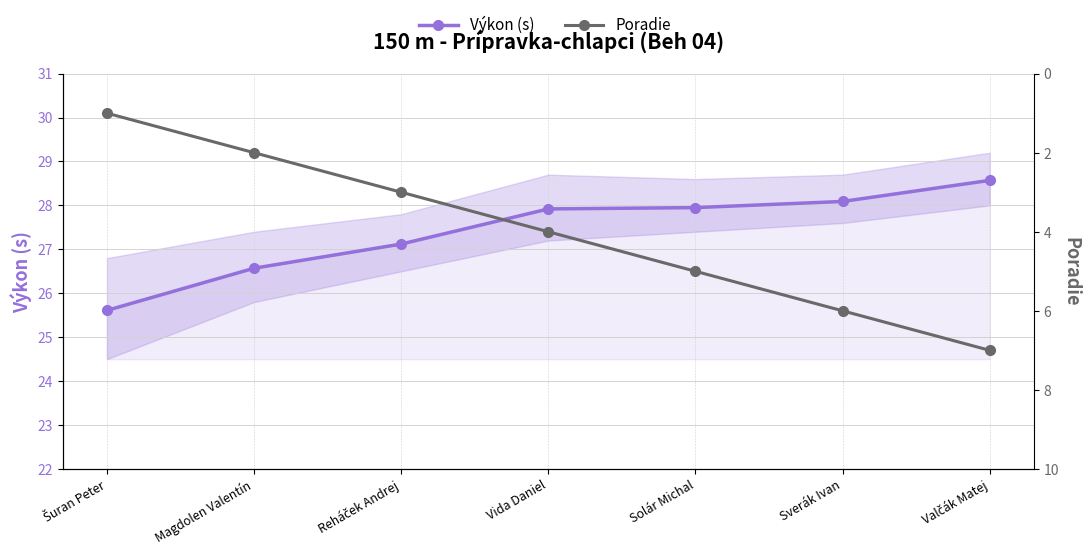

The Poradie series shows 6.0 at Sverák Ivan. True or false?

True